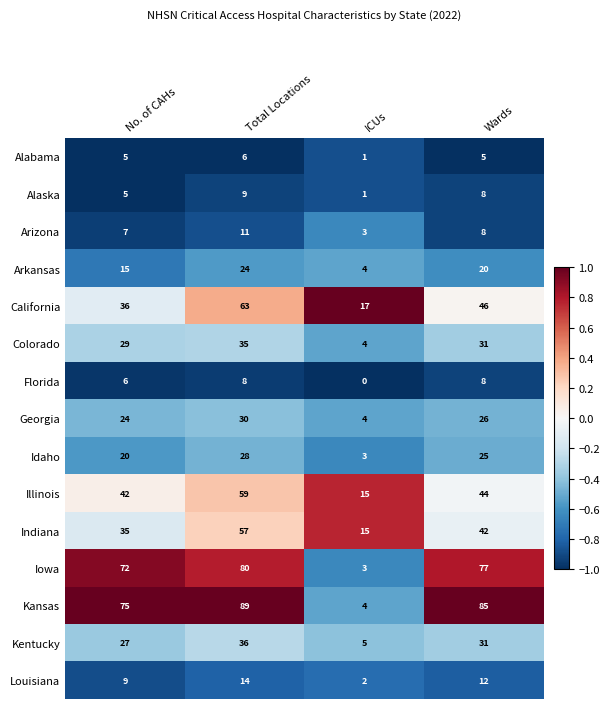

The Iowa series shows 38 at No. of CAHs. True or false?

False